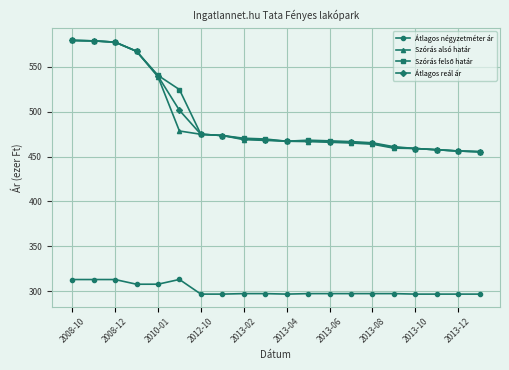

True or false: Szórás alsó határ and Átlagos négyzetméter ár cross at least once.

False